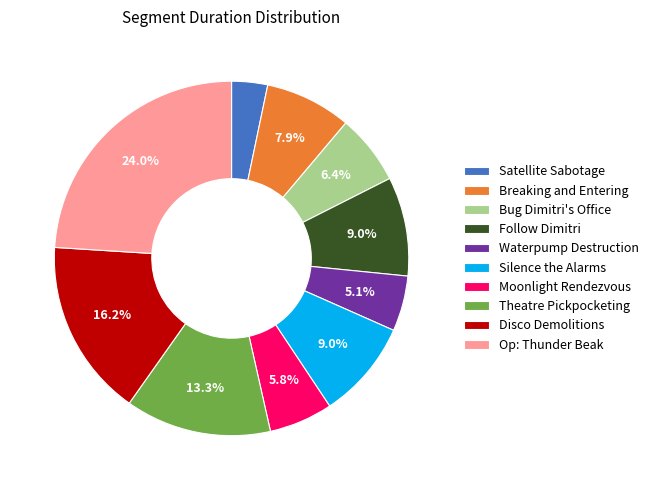

True or false: Disco Demolitions accounts for 7% of the total.

False